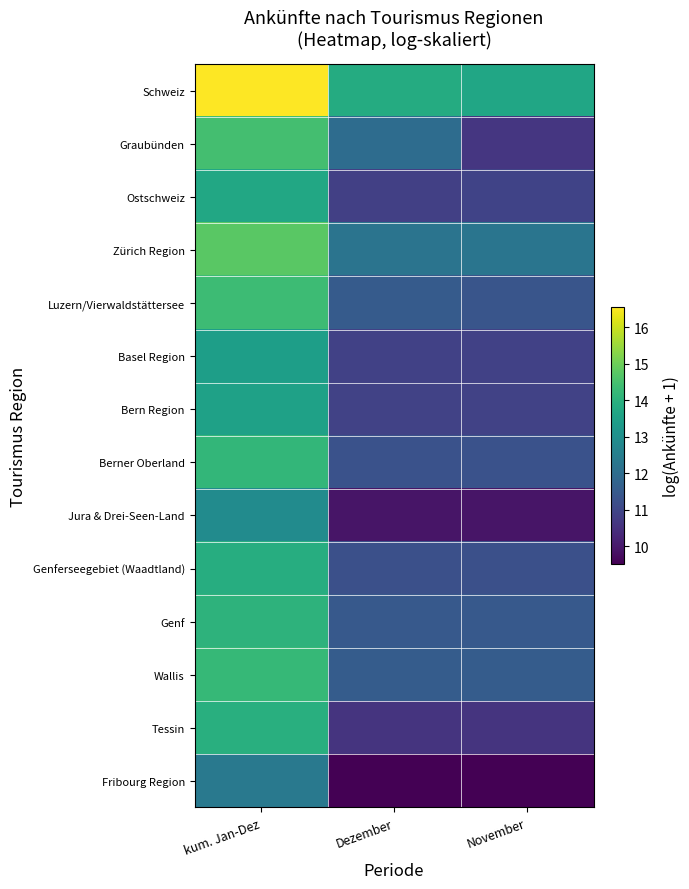

At how many categories does at least one series exceed 13?

3